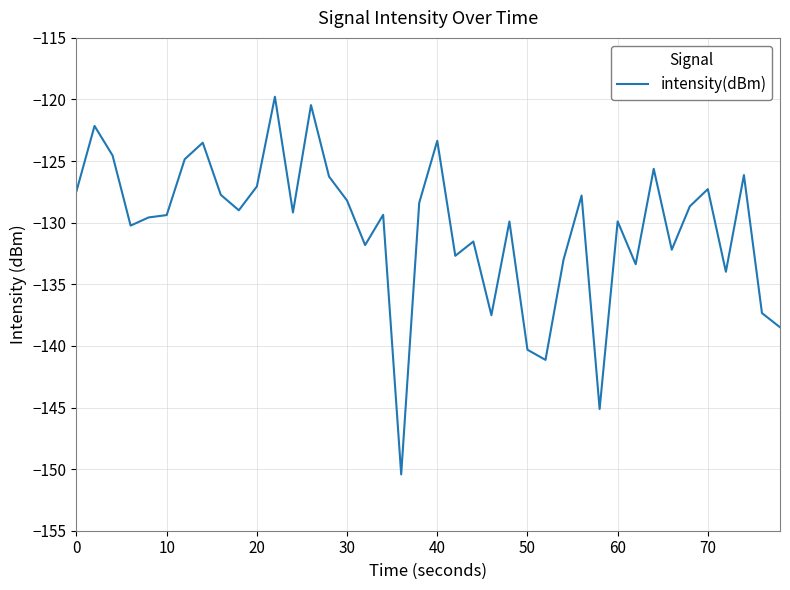

What is the minimum value shown in the chart?

-150.4